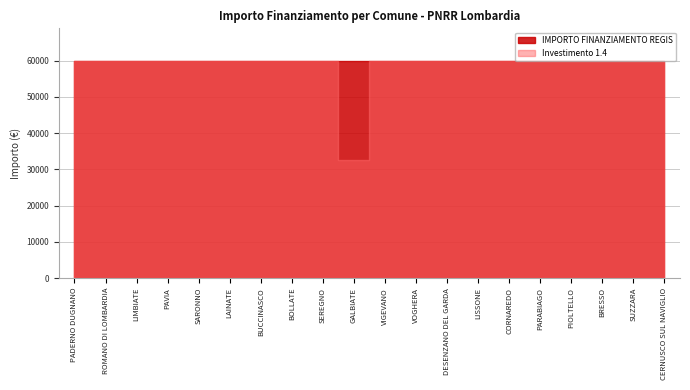

True or false: IMPORTO FINANZIAMENTO REGIS and Investimento 1.4 intersect in this chart.

False